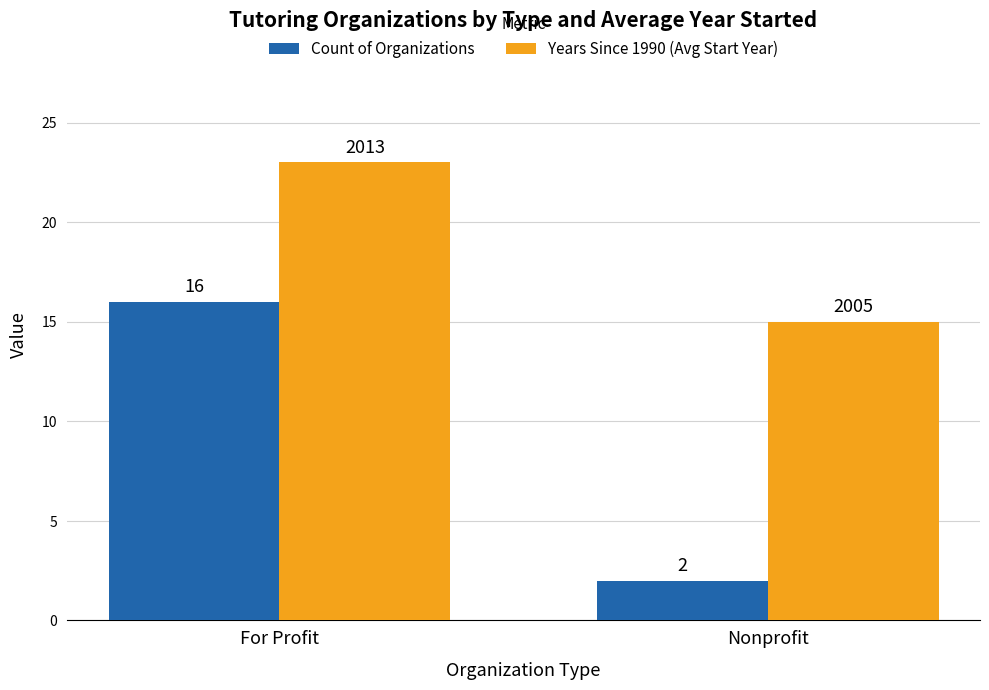

Reading right to left, extract all data points from this chart.

Count of Organizations: 2	16
Years Since 1990 (Avg Start Year): 15	23